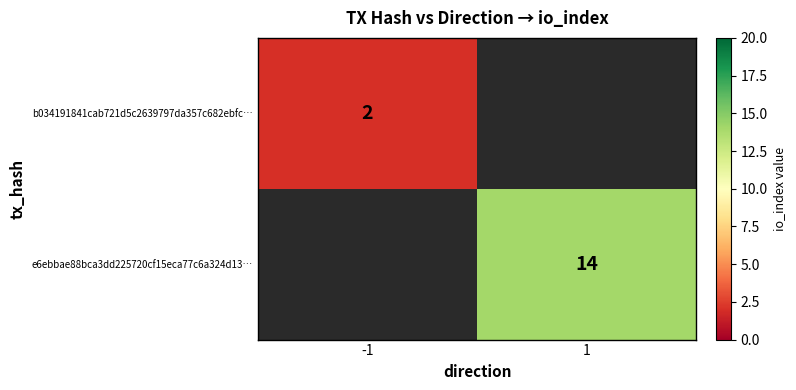

Is the value of e6ebbae88bca3dd225720cf15eca77c6a324d13… at 1 greater than the value of b034191841cab721d5c2639797da357c682ebfc… at -1?

Yes